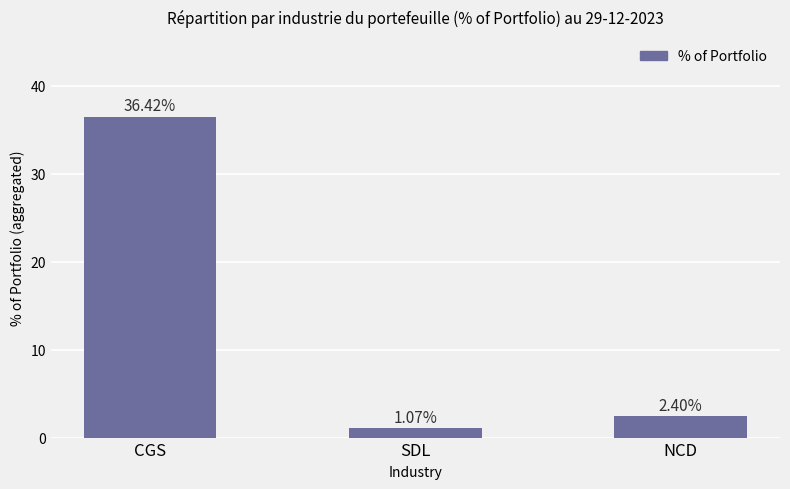

Which category has the lowest value across all series?

SDL